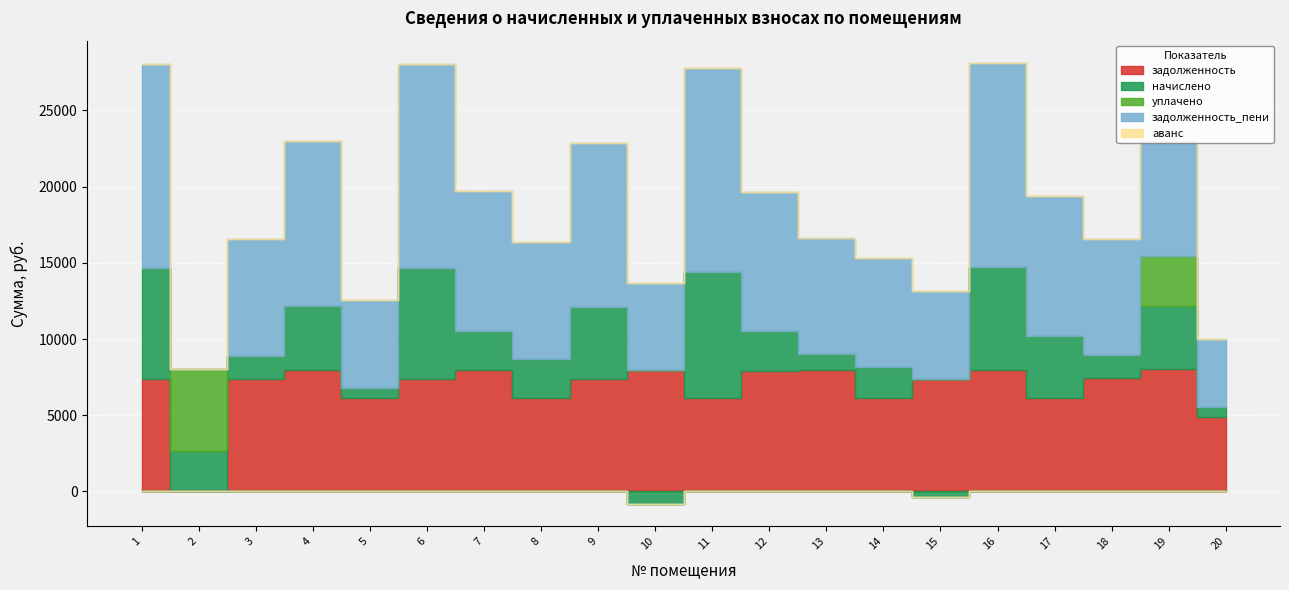

Which category has the lowest value across all series?

10